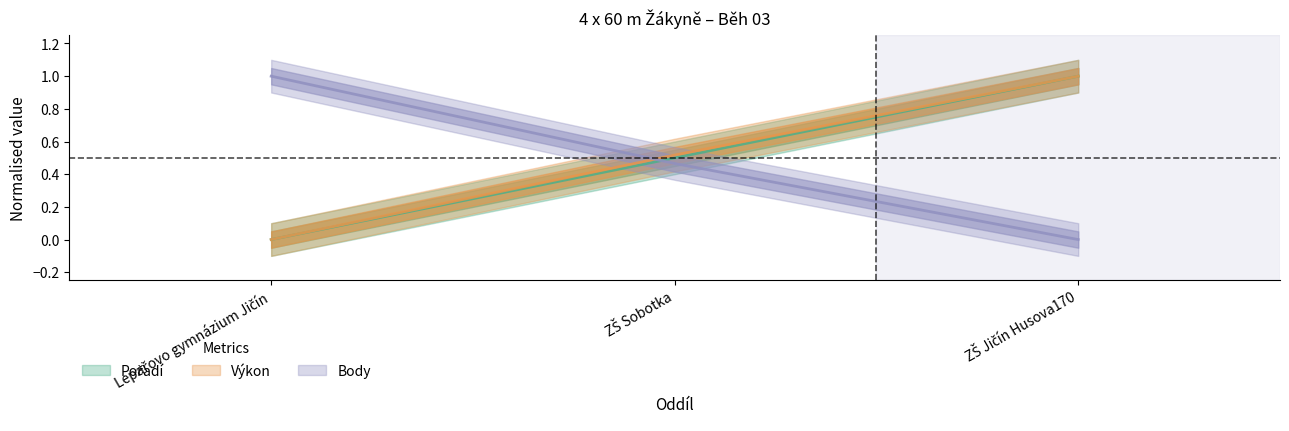

Rank the series by their average value, from highest to lowest.

Výkon, Pořadí, Body